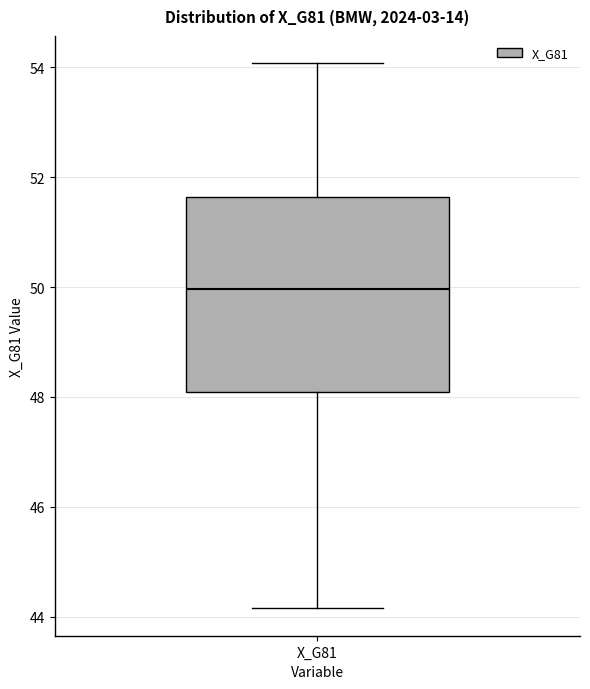

Read this box plot against the y-axis: the position of the median line, the range covered by the box, and the ends of both whiskers. The values are not printed on the chart, so give them approximately, as read against the axis.

median 50.0, box 48.0 to 51.6, whiskers 44.2 to 54.0